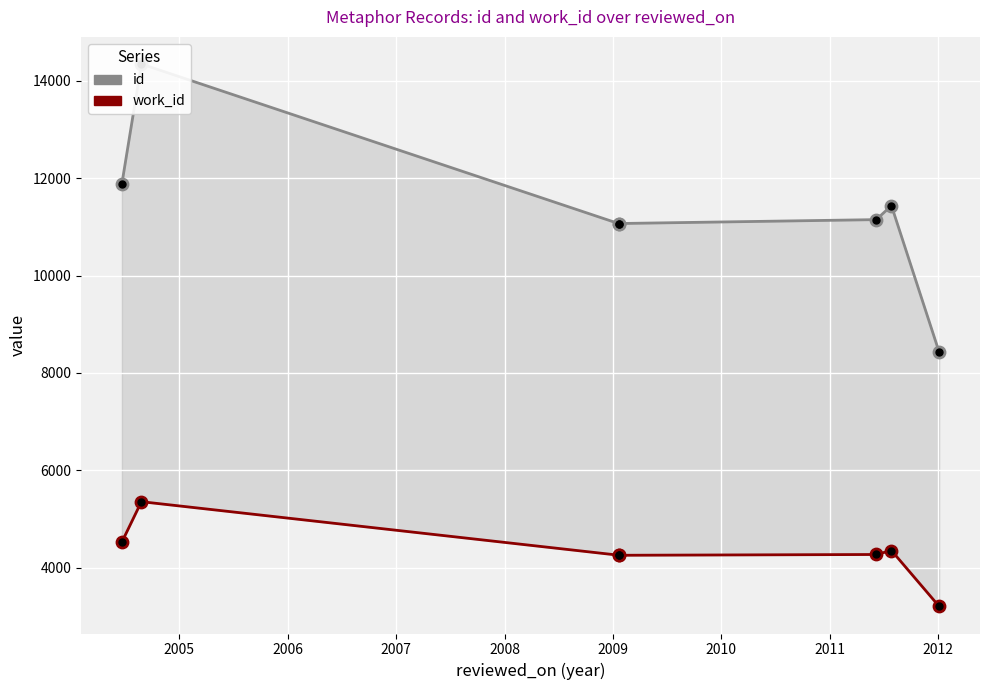

What is the total value across all series at 2008?

15418